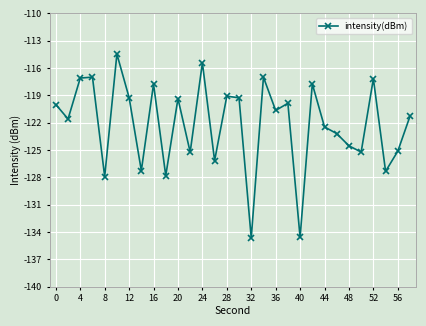

What is the difference between the second highest and minimum values?

19.2